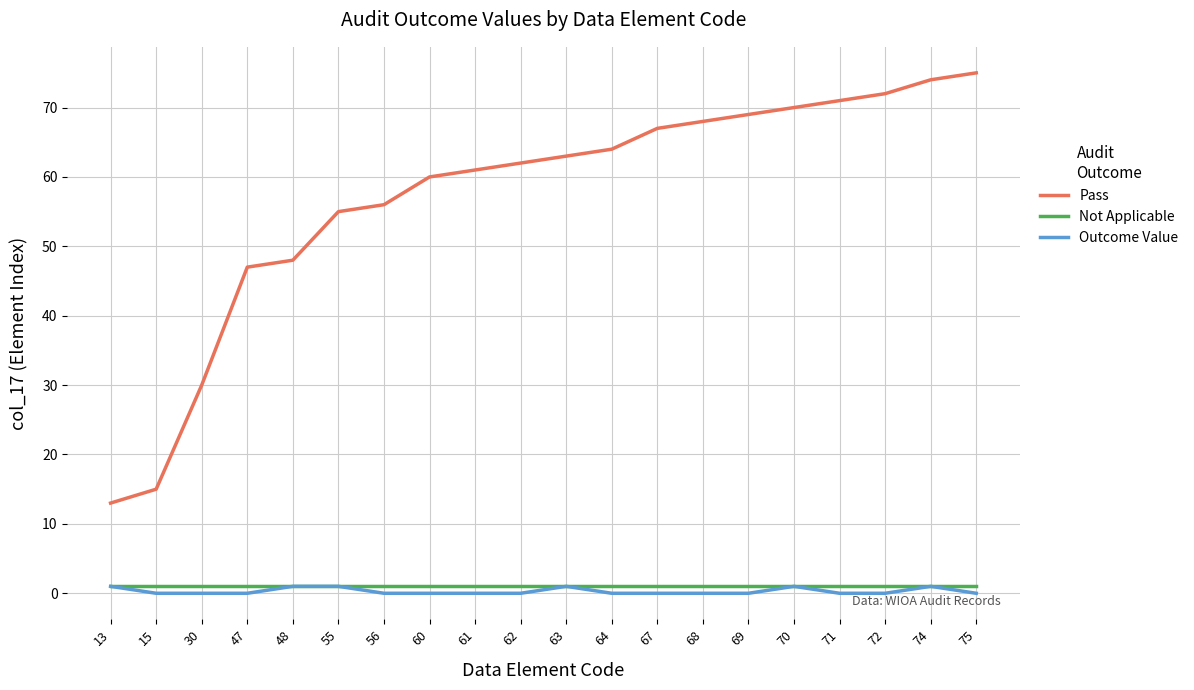

Rank the series at 56 from highest to lowest value.

Pass, Not Applicable, Outcome Value